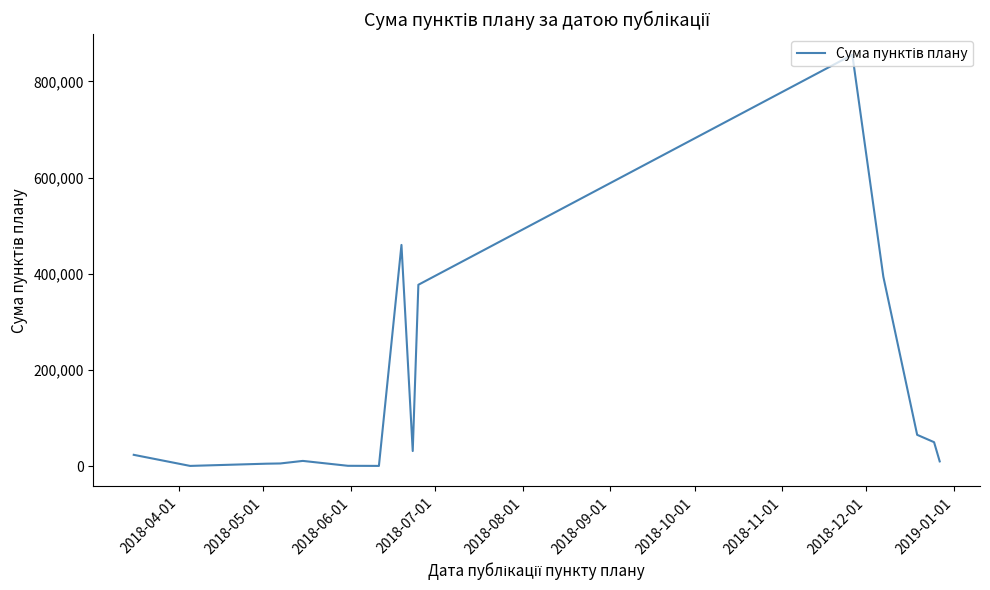

What is the maximum value shown in the chart?

855500.0